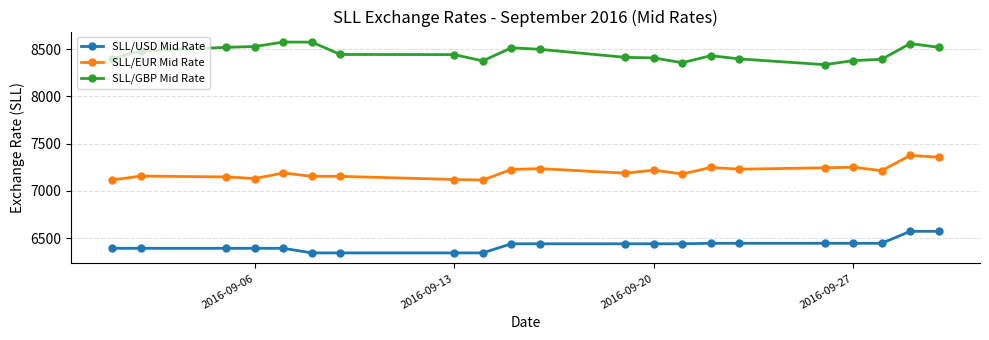

What is the difference between the maximum and second lowest values in the SLL/USD Mid Rate series?

228.6